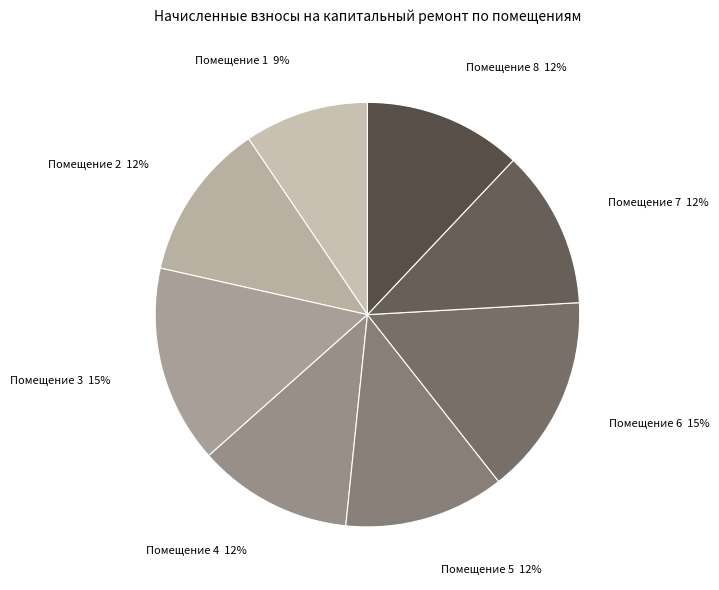

How many slices are in this pie chart?

8